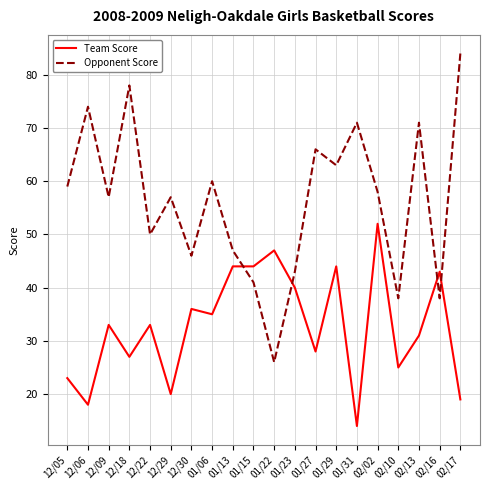

What is the spread (max minus min) of values at 12/09?

24